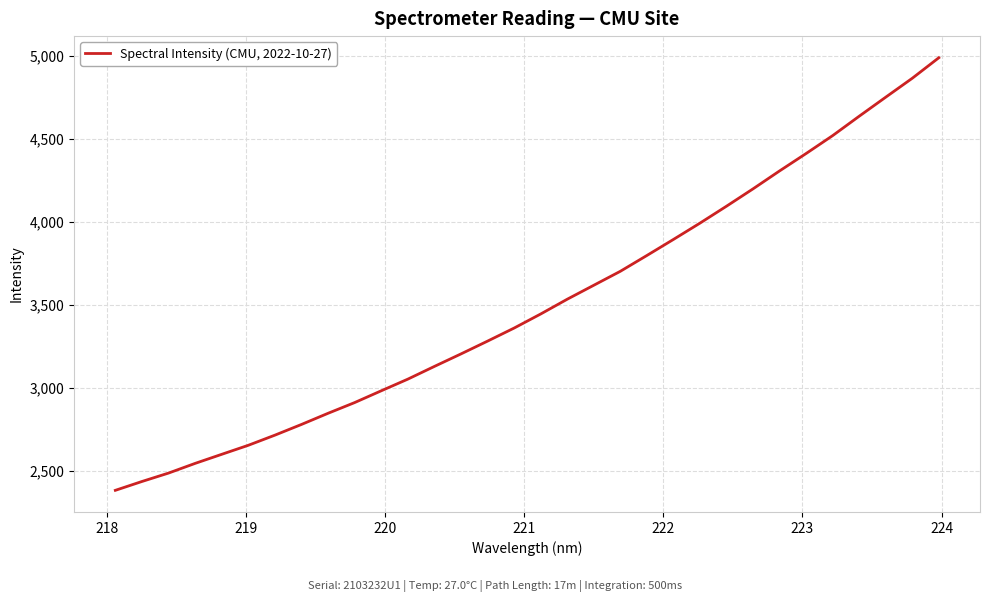

What is the minimum value shown in the chart?

2383.5